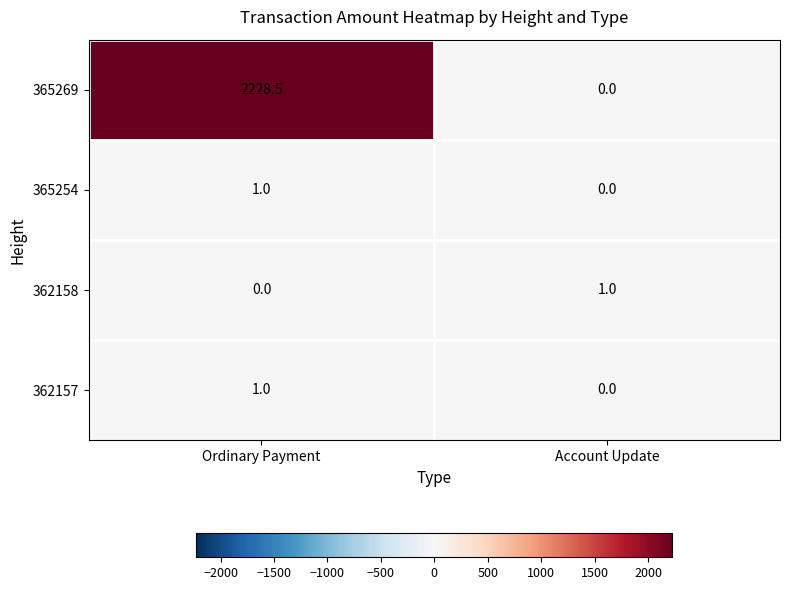

The 362157 series shows -0.5 at Account Update. True or false?

False